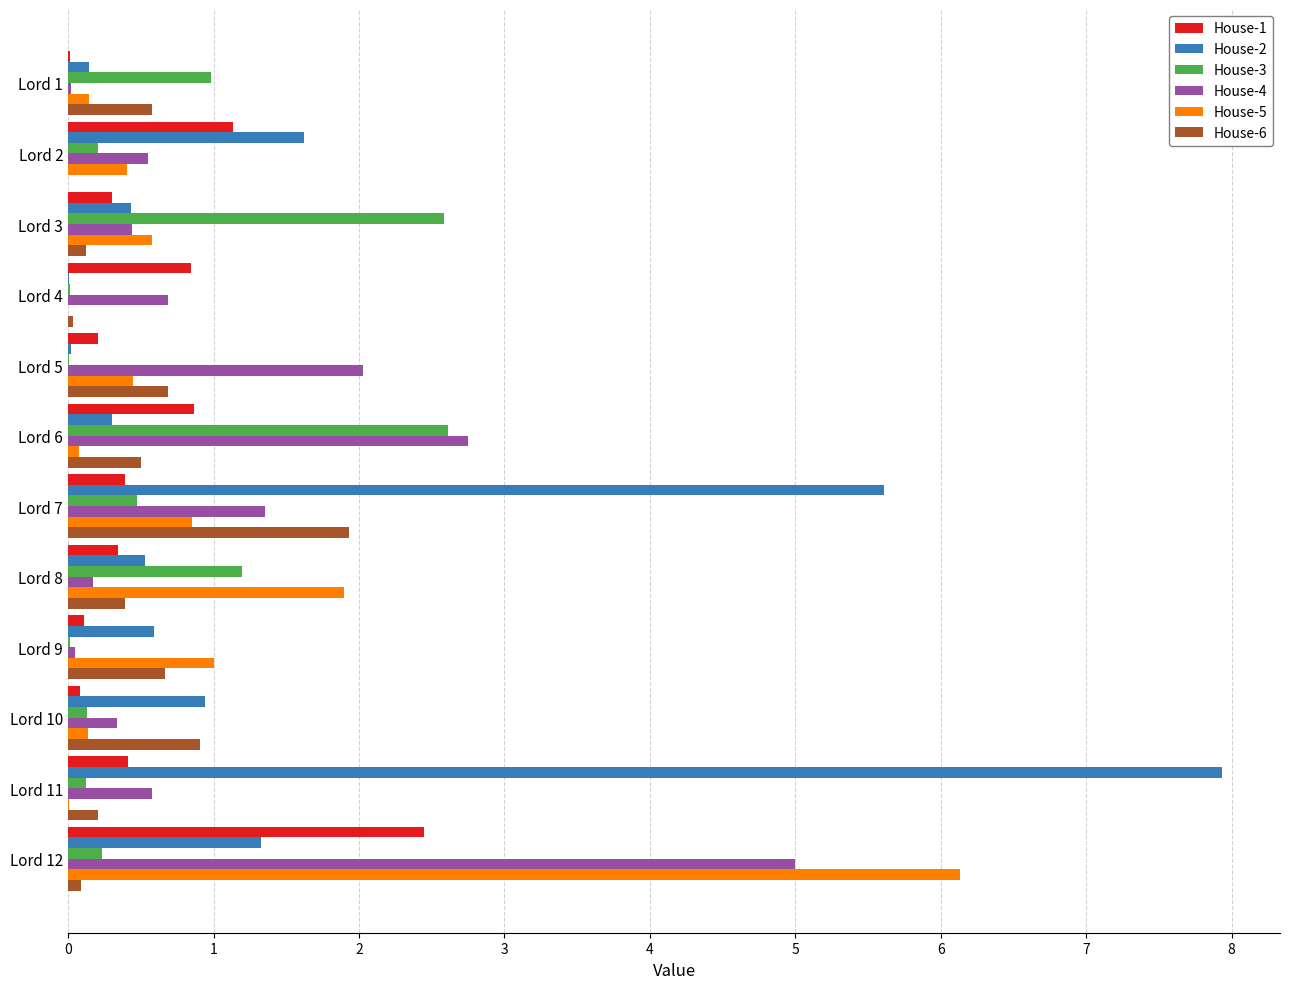

What is the sum of all House-5 values?

11.7